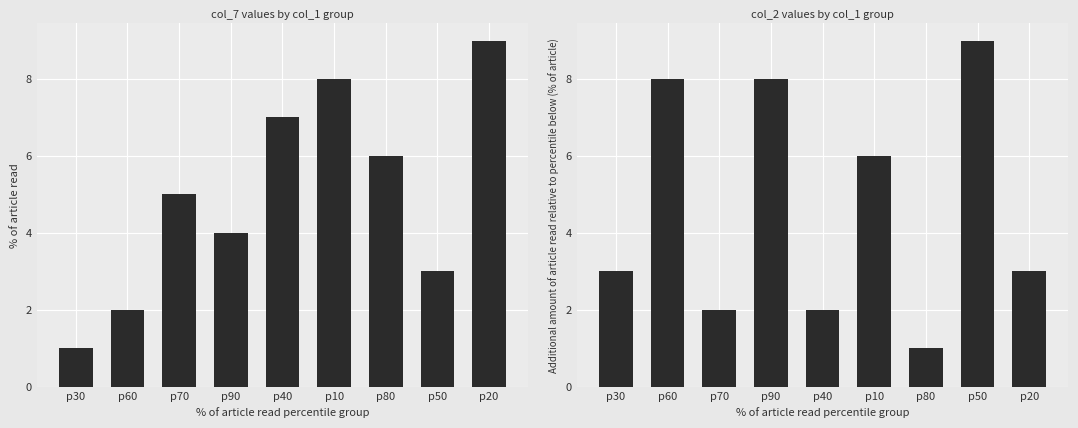

What is the label of the 6th bar from the left?

p10